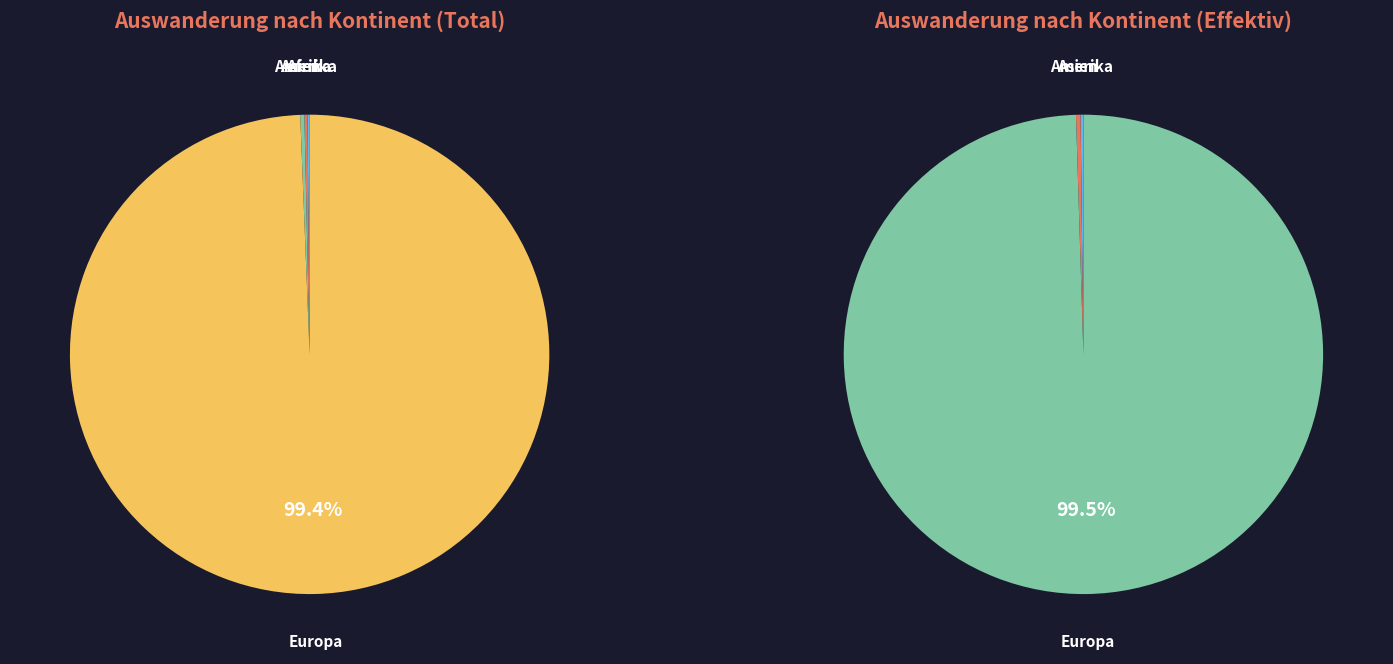

Is the sum of Asien and Afrika greater than half?

No